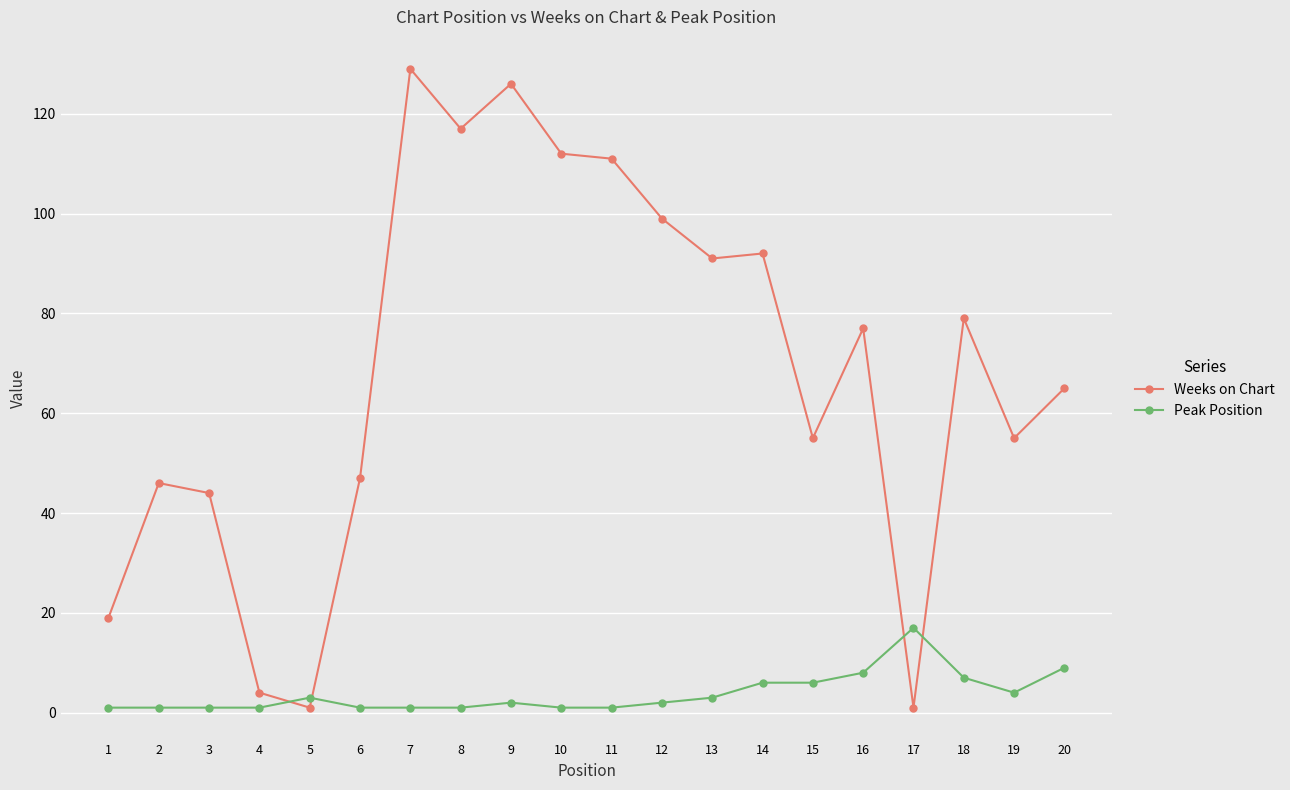

What is the difference between the maximum and minimum values in the Weeks on Chart series?

128